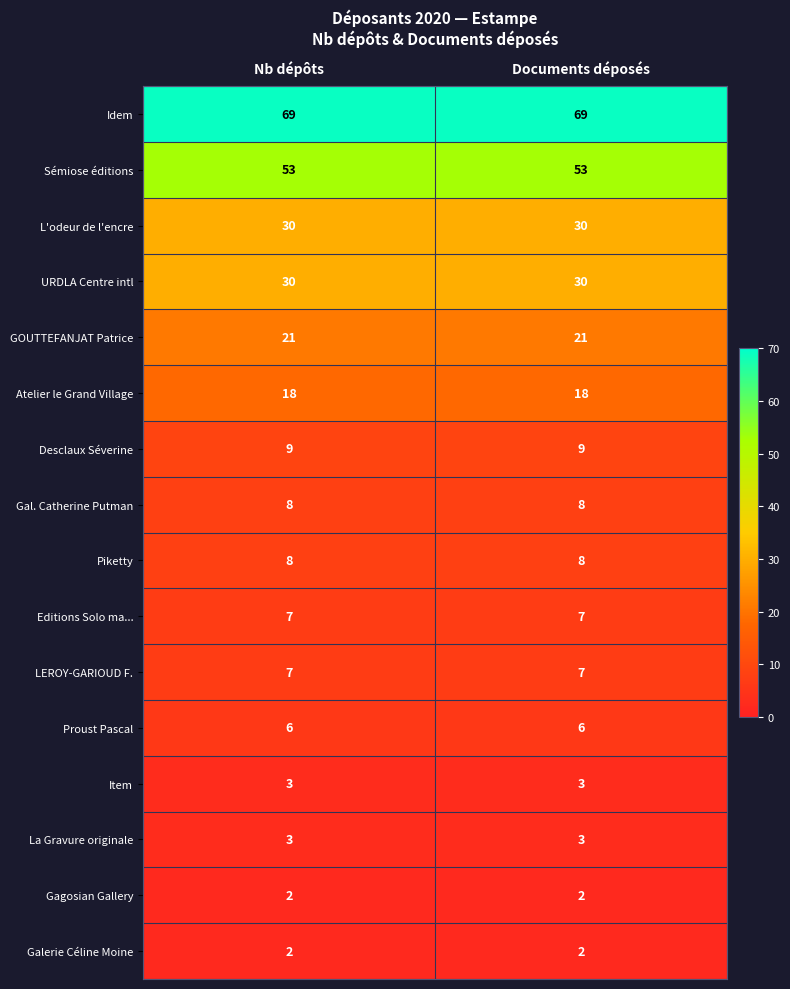

At how many categories does at least one series exceed 62?

2